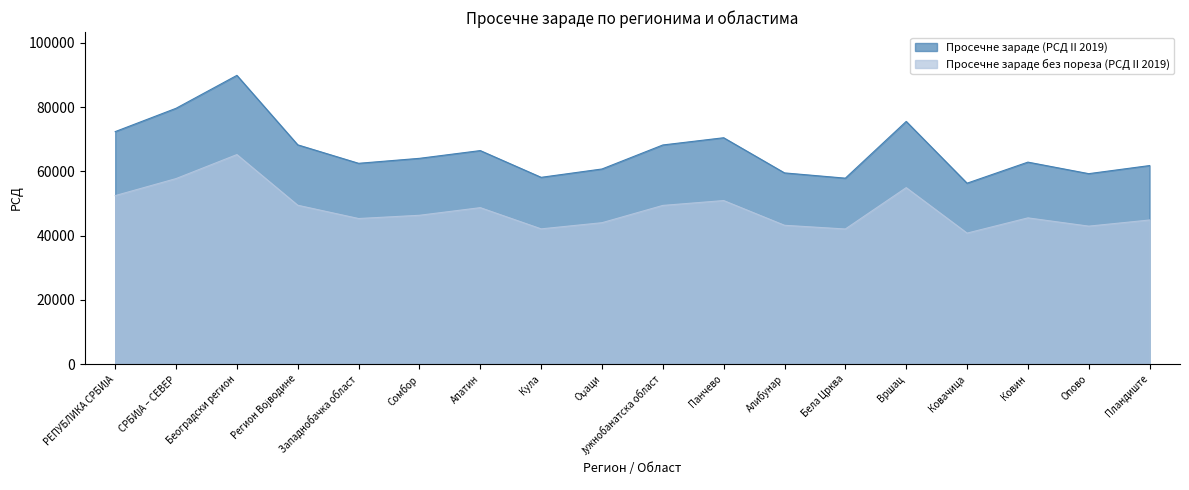

What is the label of the 2nd point from the right?

Опово